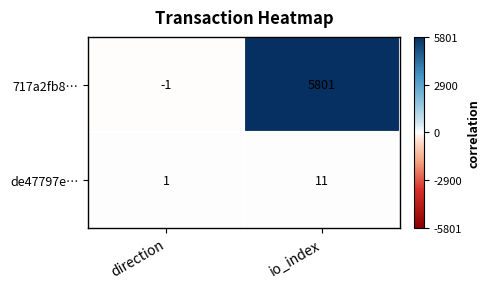

Which series has the largest range (max minus min)?

717a2fb8…